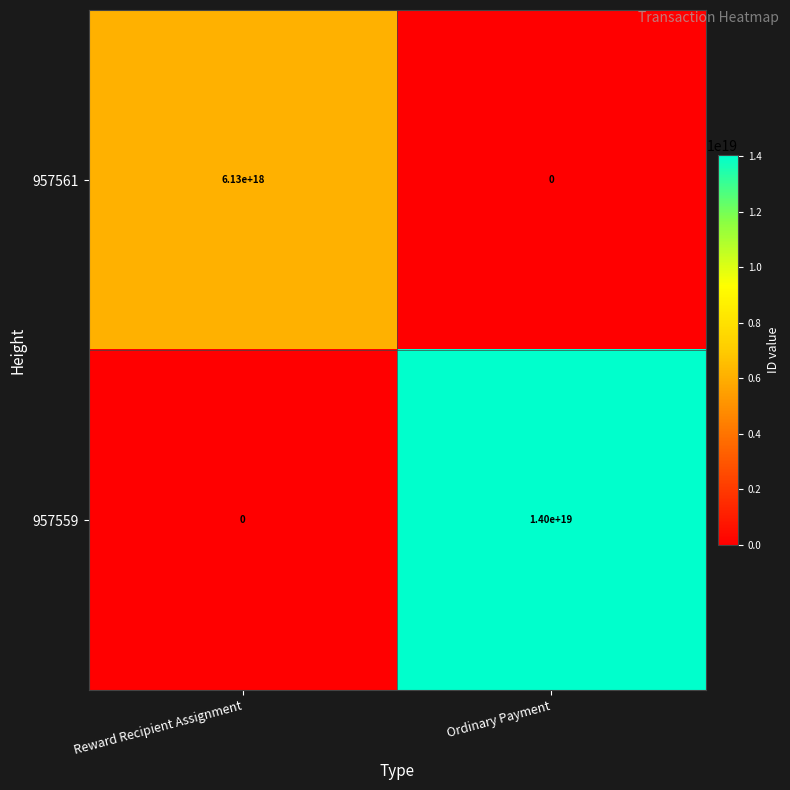

Is the value of 957561 at Reward Recipient Assignment greater than the value of 957559 at Ordinary Payment?

No